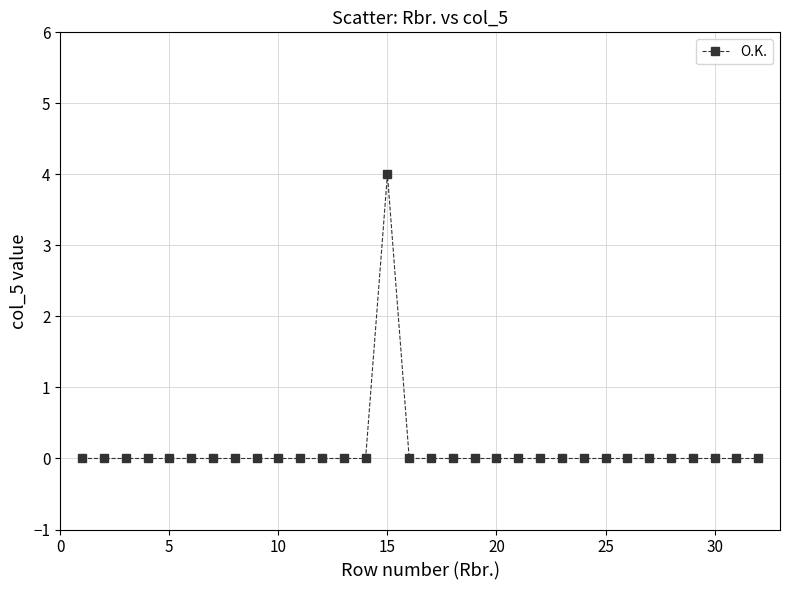

What is the sum of all values?

4